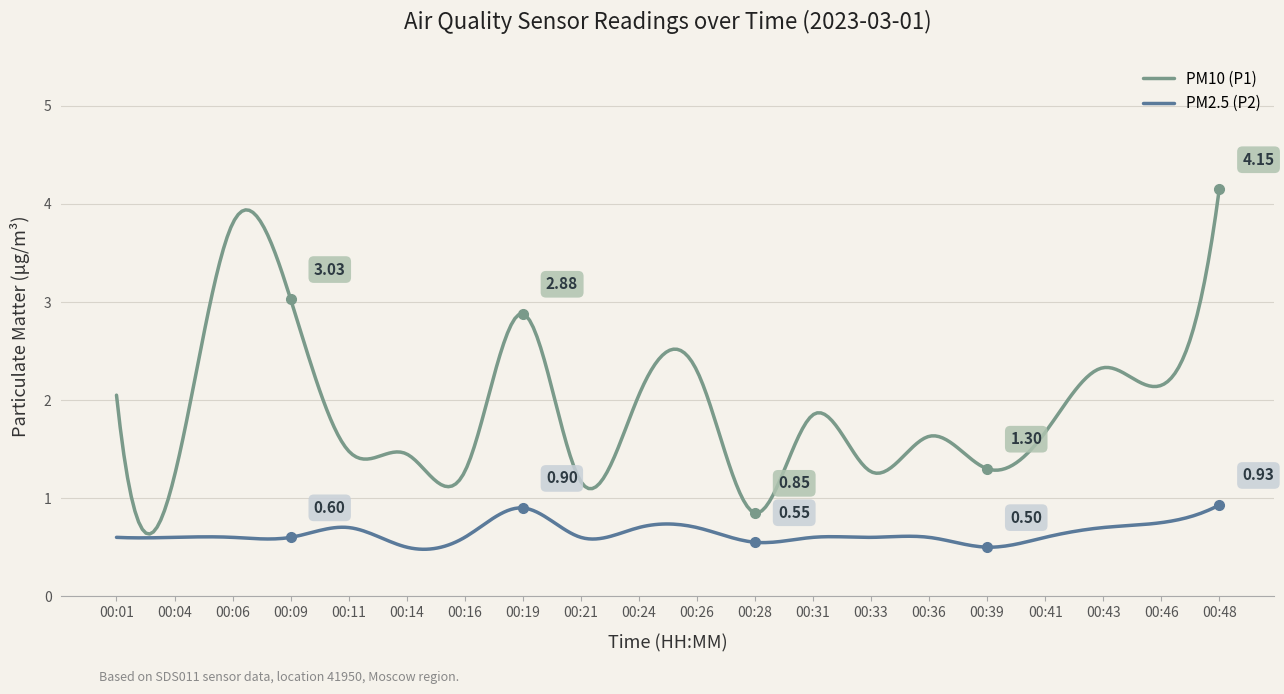

Which series has the largest total across all categories?

PM10 (P1)